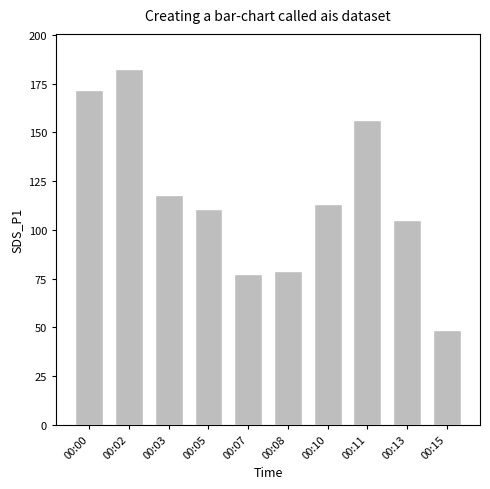

What is the approximate value at 00:03?

117.8